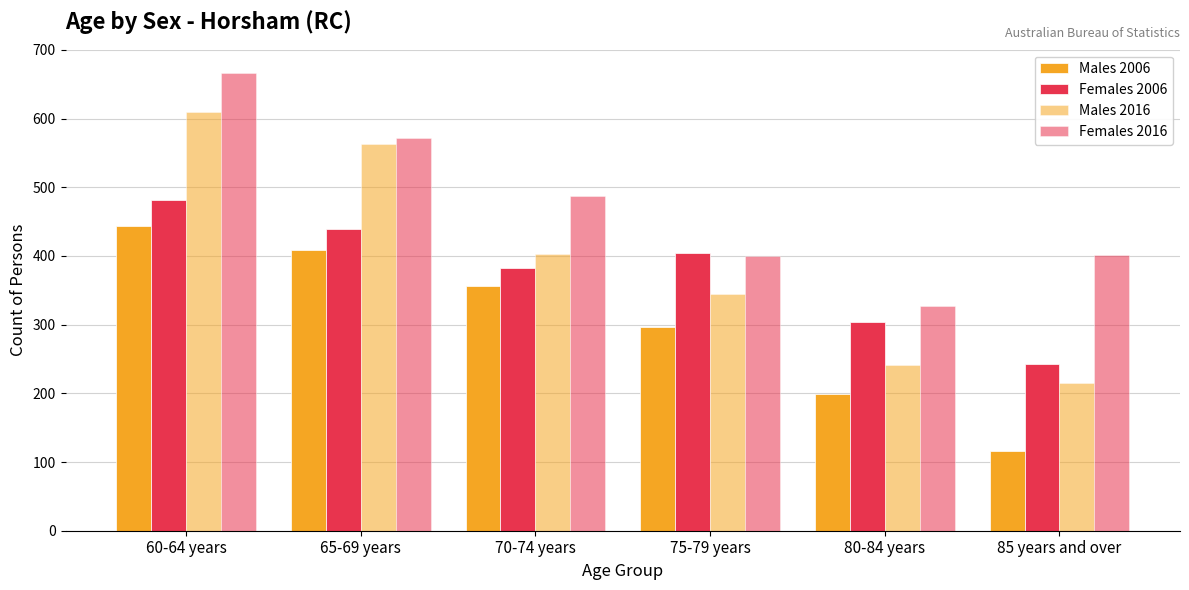

How many values in the Males 2006 series are below 356?

3